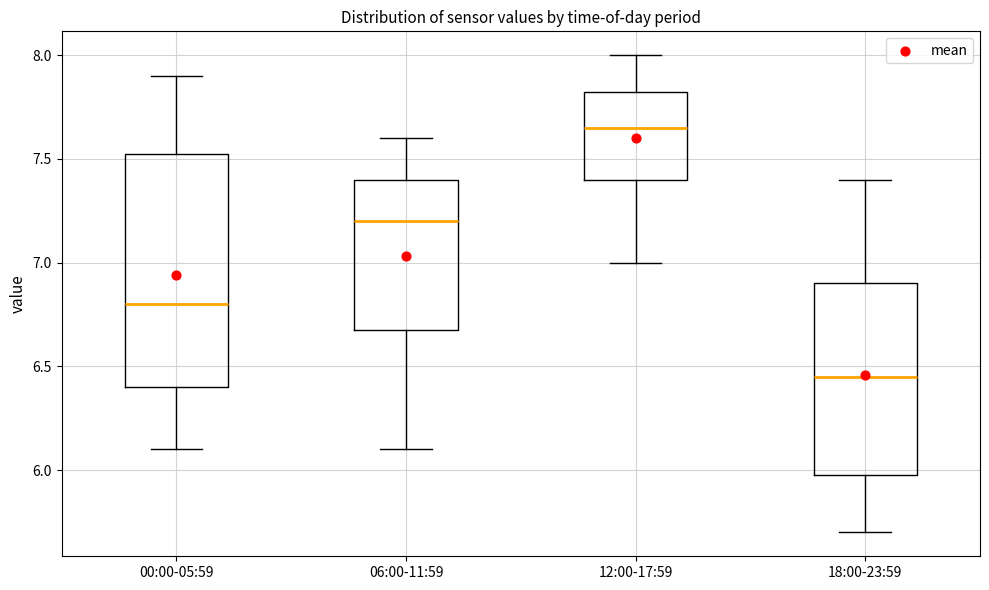

Where does the median line of the box for 12:00-17:59 sit on the y-axis? The values are not printed on the chart, so give them approximately, as read against the axis.

7.65